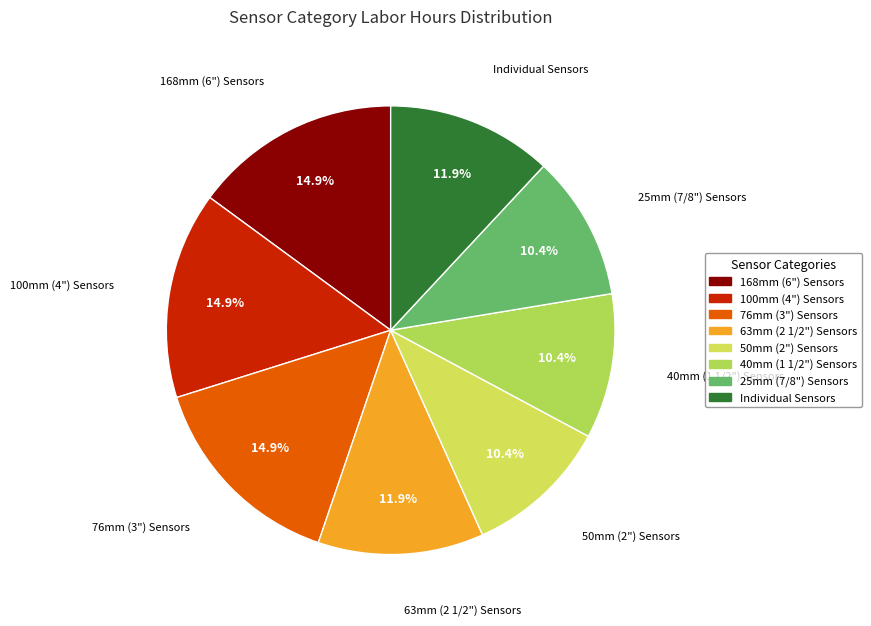

Is there a majority slice in this chart?

No